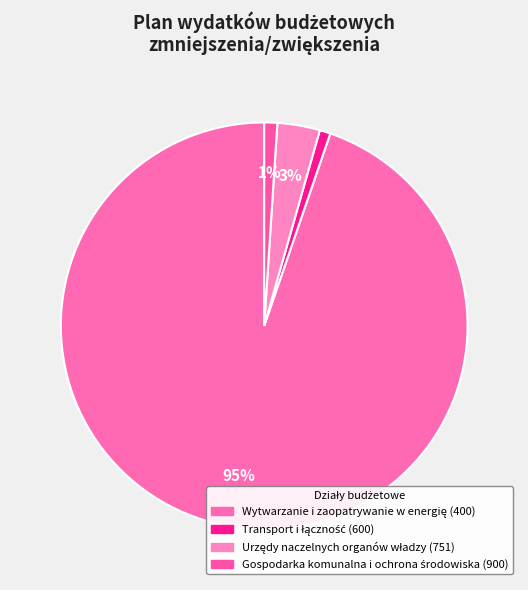

How many segments does this pie chart have?

4